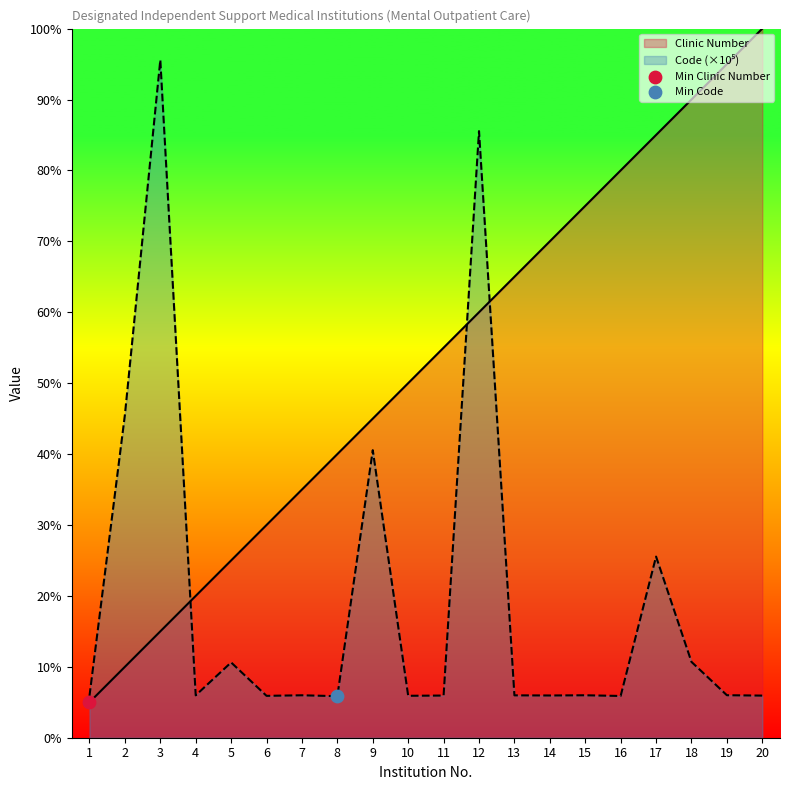

Is the value of Clinic Number _line at 16 greater than the value of Code (×10⁵) _line at 18?

Yes